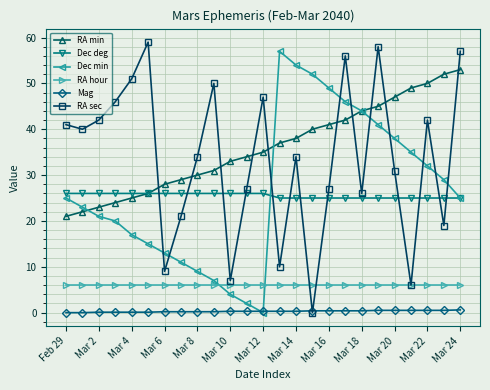

Does the chart have visible grid lines?

Yes